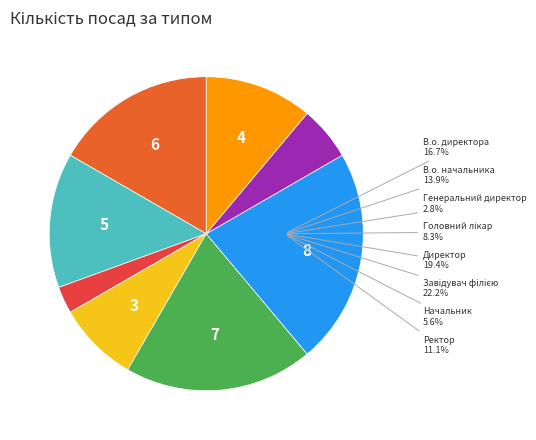

Approximately how many times larger is the value at Головний лікар compared to Ректор?

0.8